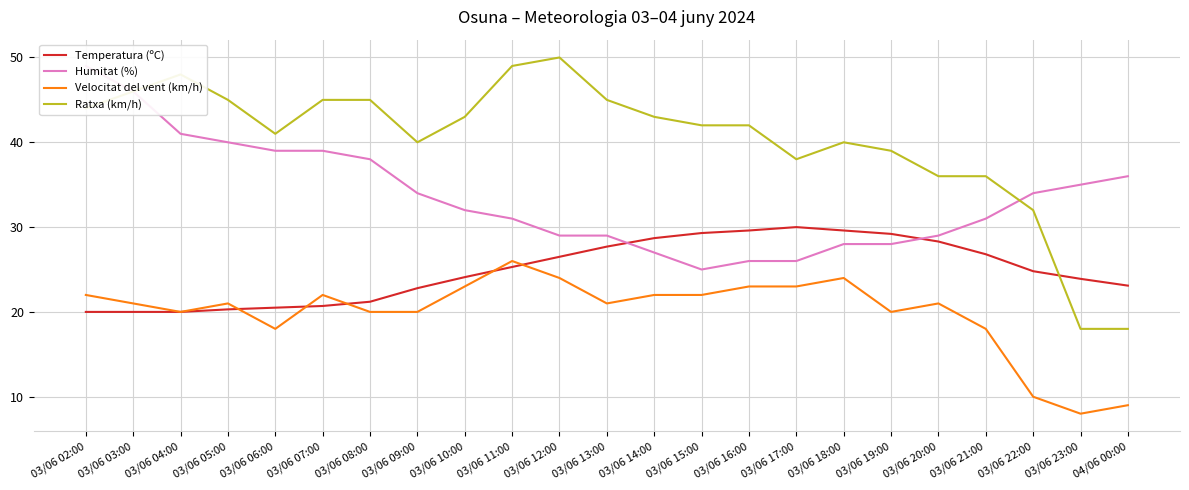

Rank the categories by Humitat (%) value from lowest to highest.

03/06 15:00, 03/06 16:00, 03/06 17:00, 03/06 14:00, 03/06 18:00, 03/06 19:00, 03/06 12:00, 03/06 13:00, 03/06 20:00, 03/06 11:00, 03/06 21:00, 03/06 10:00, 03/06 09:00, 03/06 22:00, 03/06 23:00, 04/06 00:00, 03/06 08:00, 03/06 06:00, 03/06 07:00, 03/06 05:00, 03/06 04:00, 03/06 03:00, 03/06 02:00